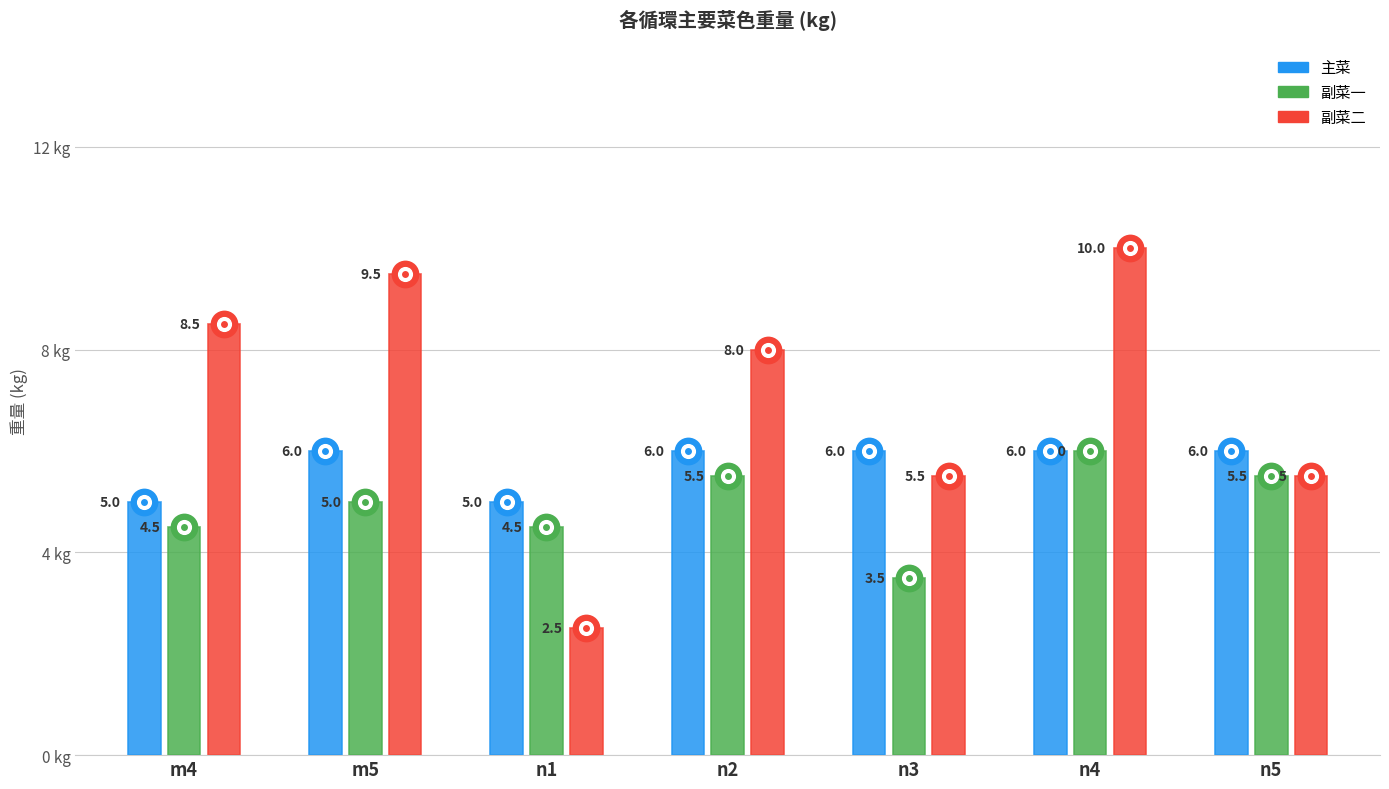

Where is the first local maximum for 副菜二?

m5